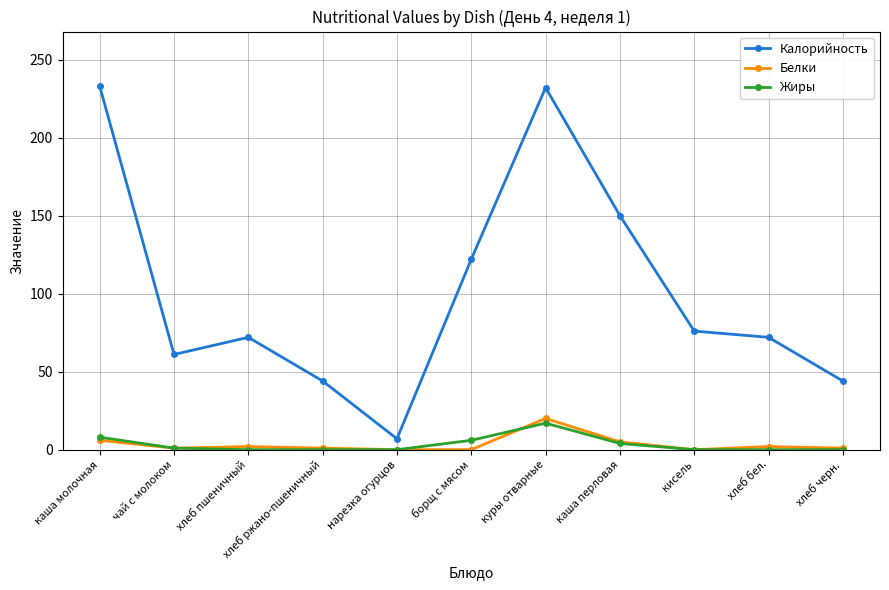

Is this an area chart (filled region under the line)?

No